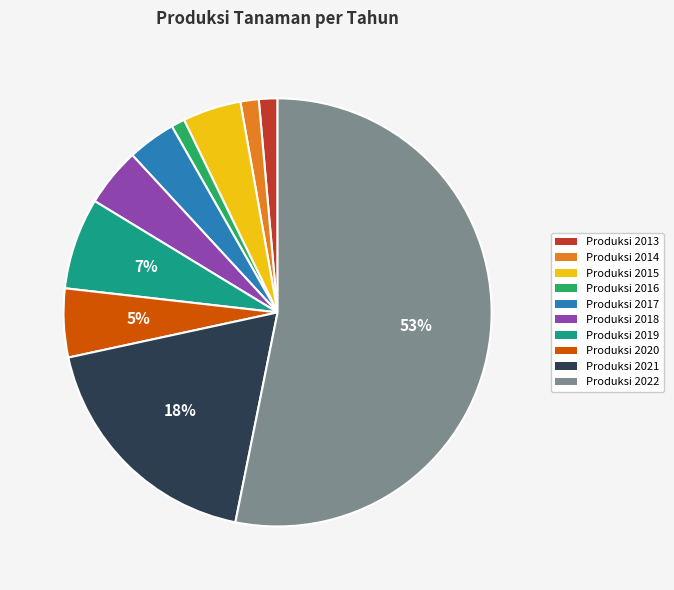

To the nearest percent, what is the average slice percentage?

10%